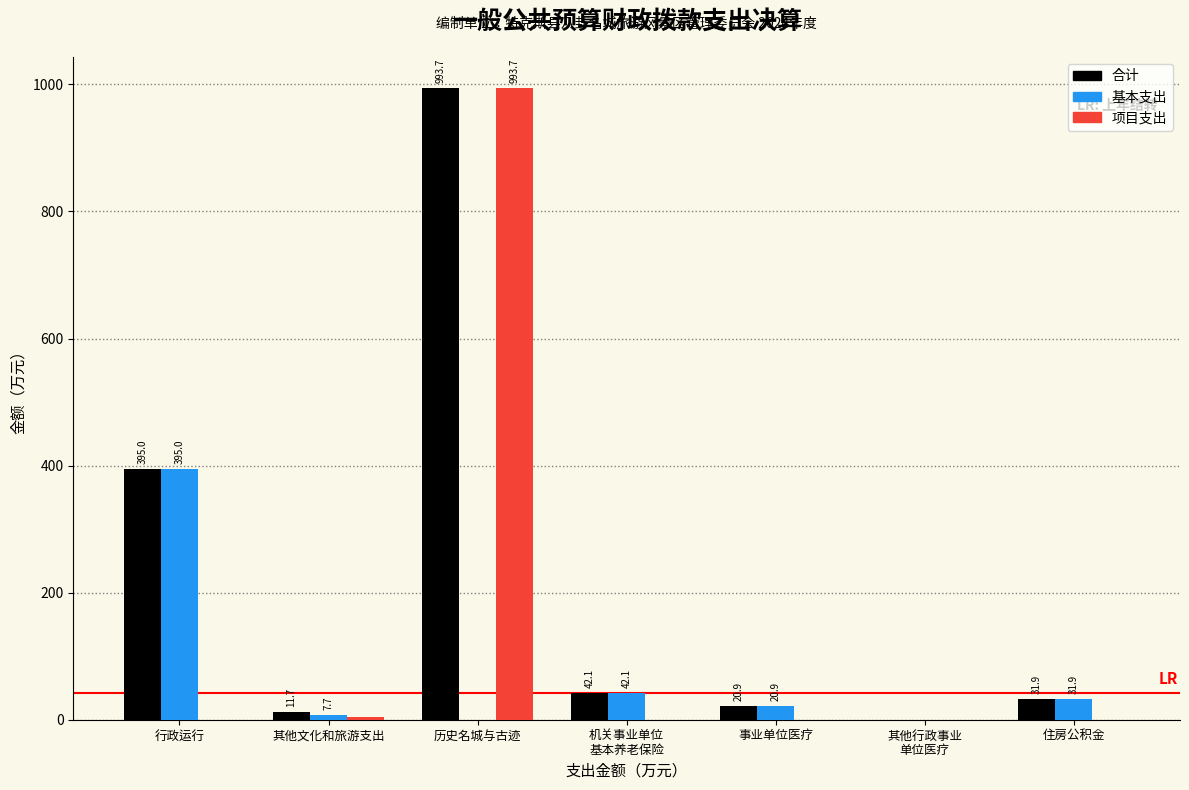

At which label is 项目支出 closest to 496?

其他文化和旅游支出